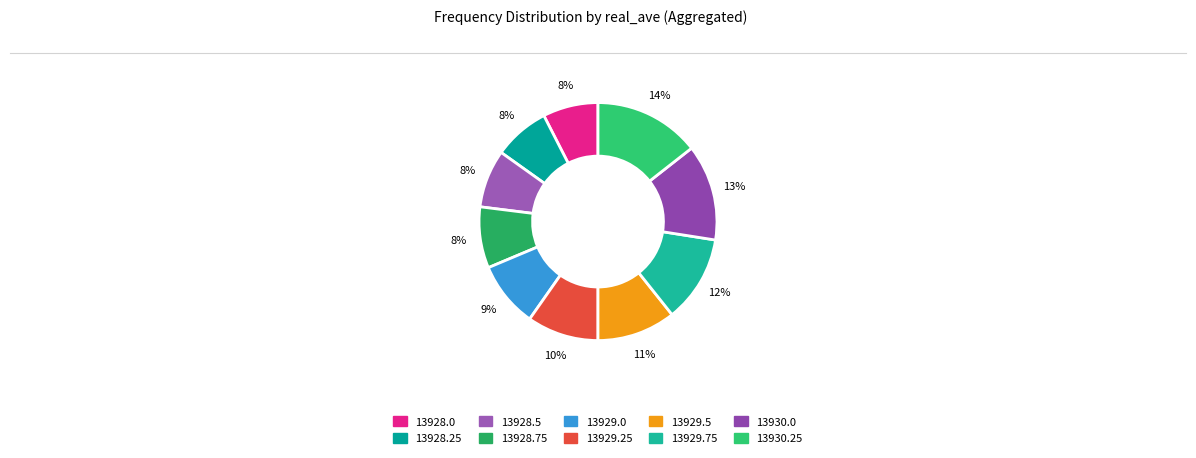

How many segments does this pie chart have?

10